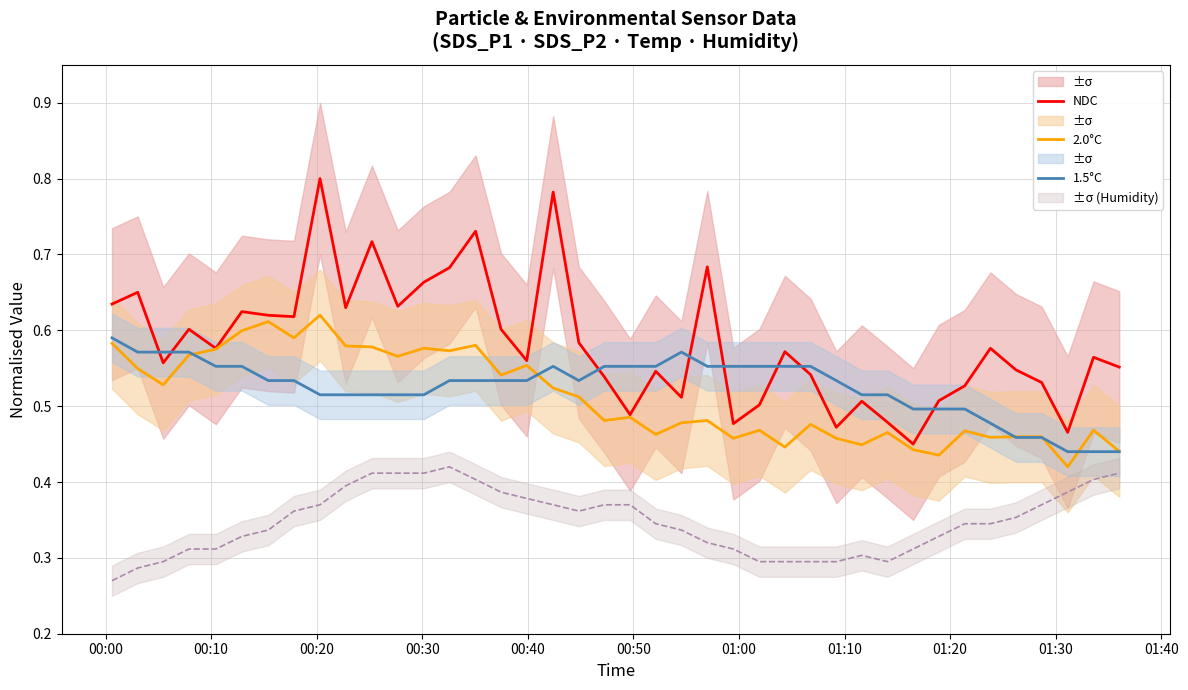

Count the NDC values in the range 0 to 1.

40